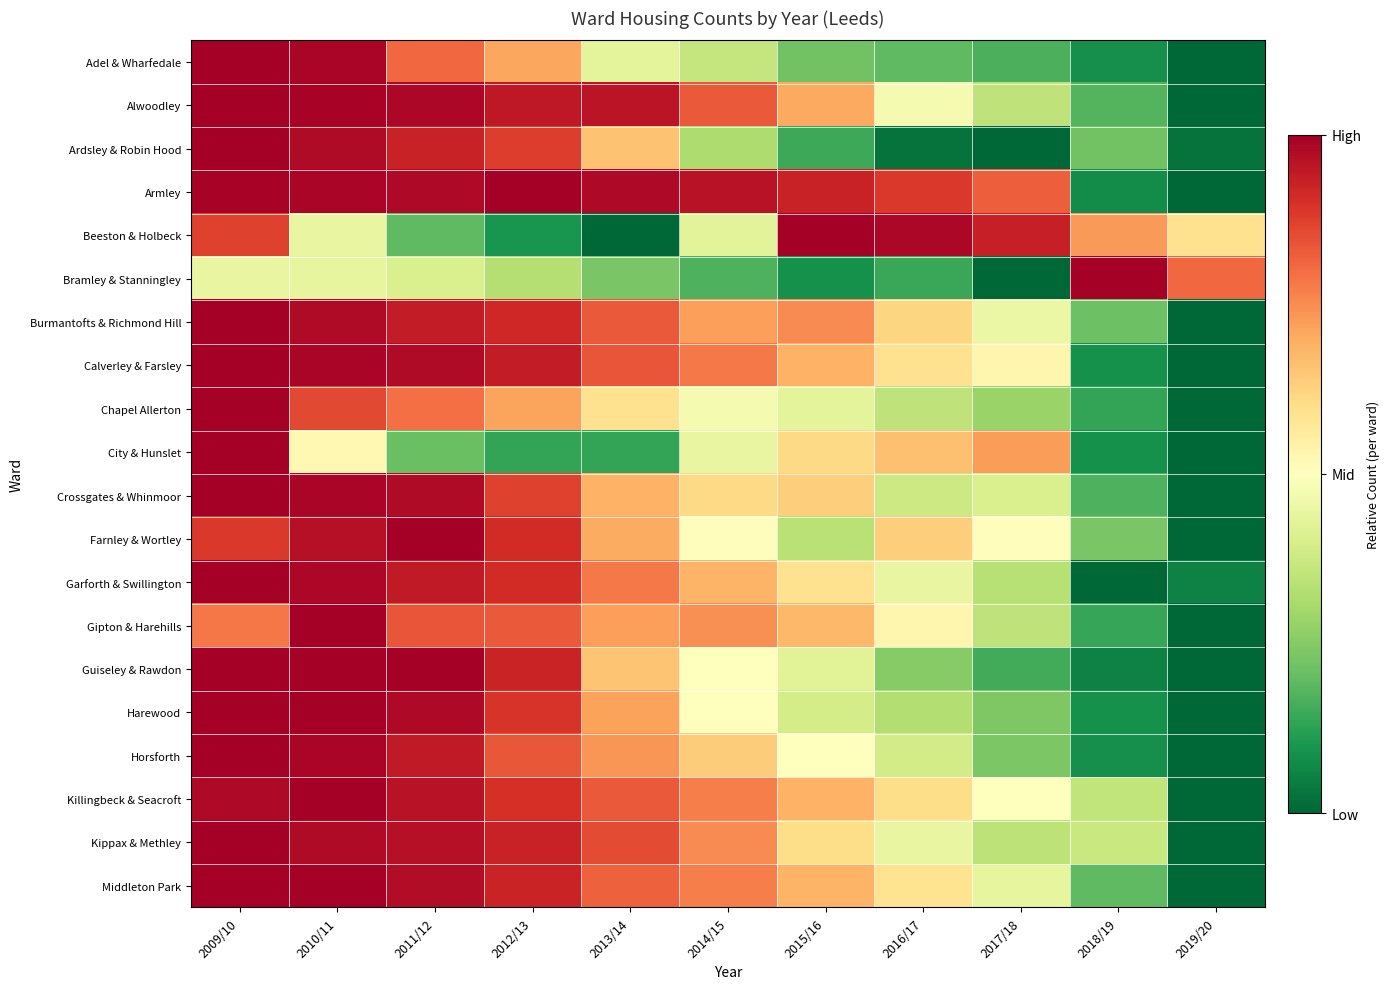

What is the greatest value displayed?

1.0